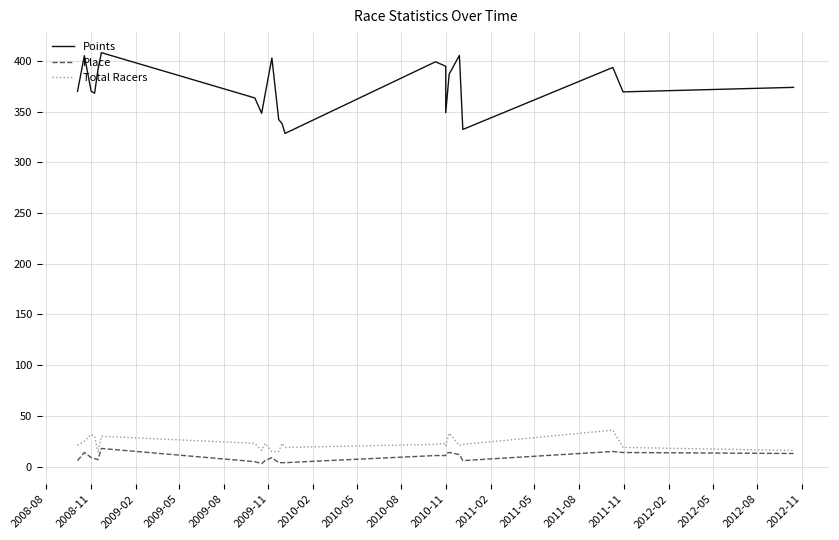

What is the smallest value displayed?

3.0